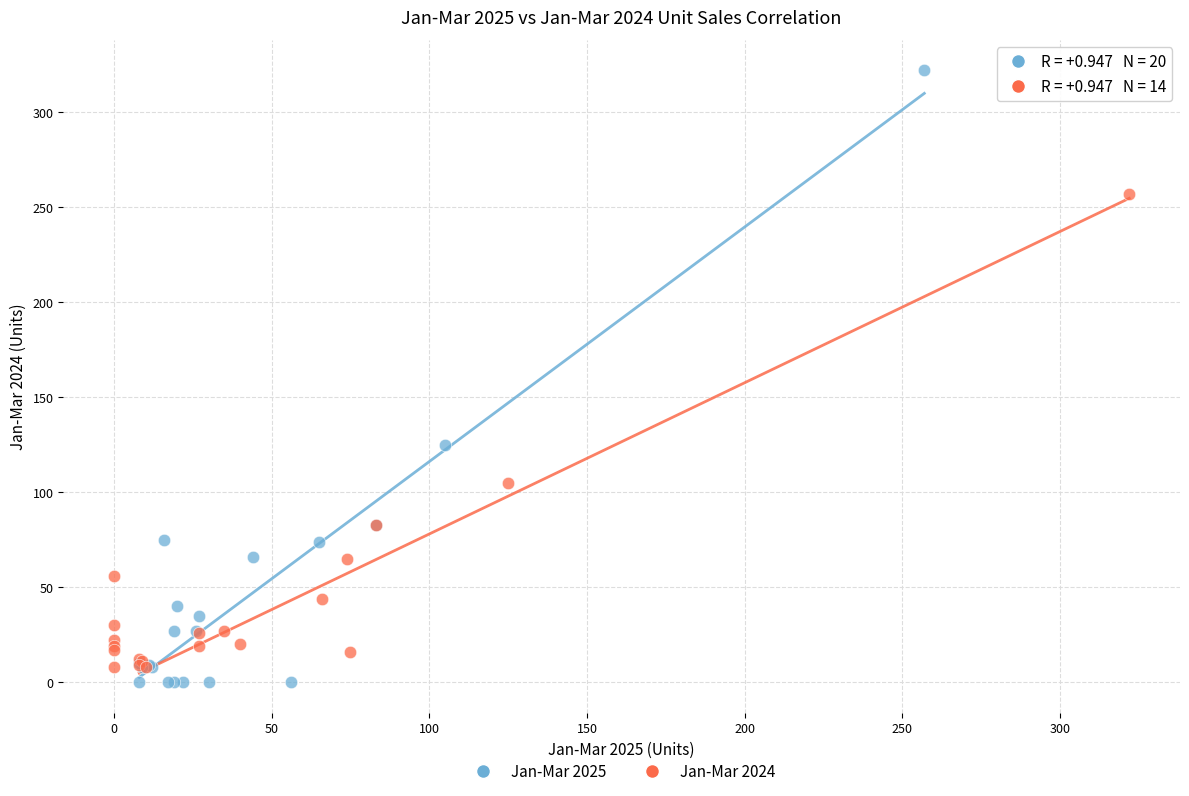

Which series has the largest Y range (max minus min)?

Jan-Mar 2025